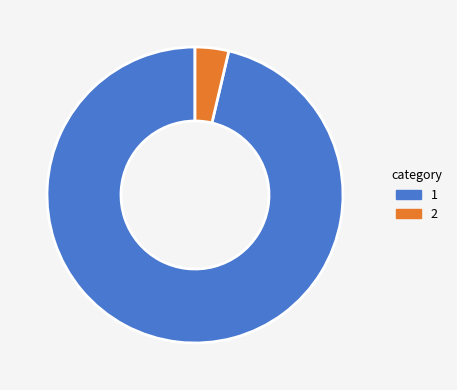

Is there any slice that represents more than half of the pie?

Yes